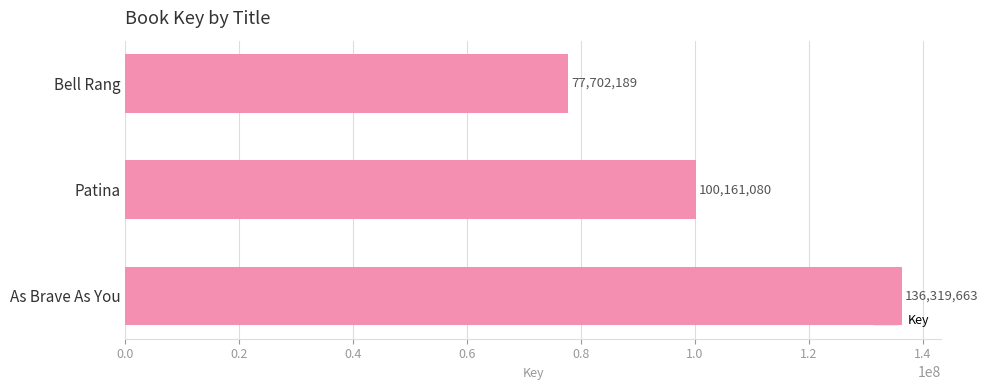

True or false: the data shows 19953781 at Bell Rang.

False